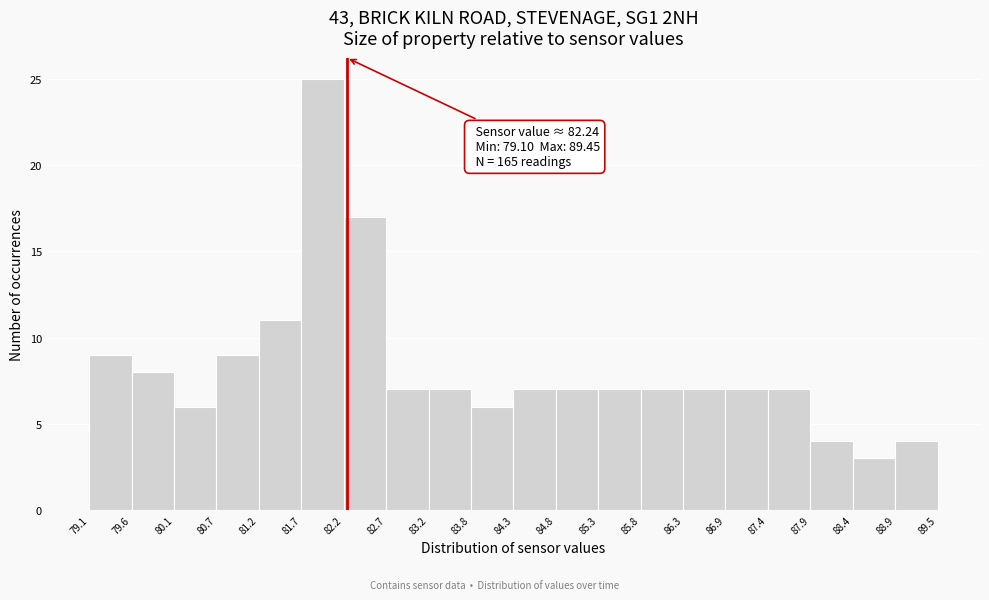

Which range on the x-axis has the tallest bar?

81.7 to 82.2